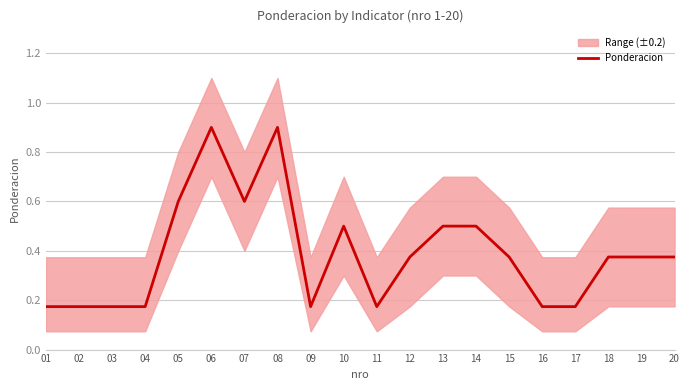

What is the sum of all values?

7.8